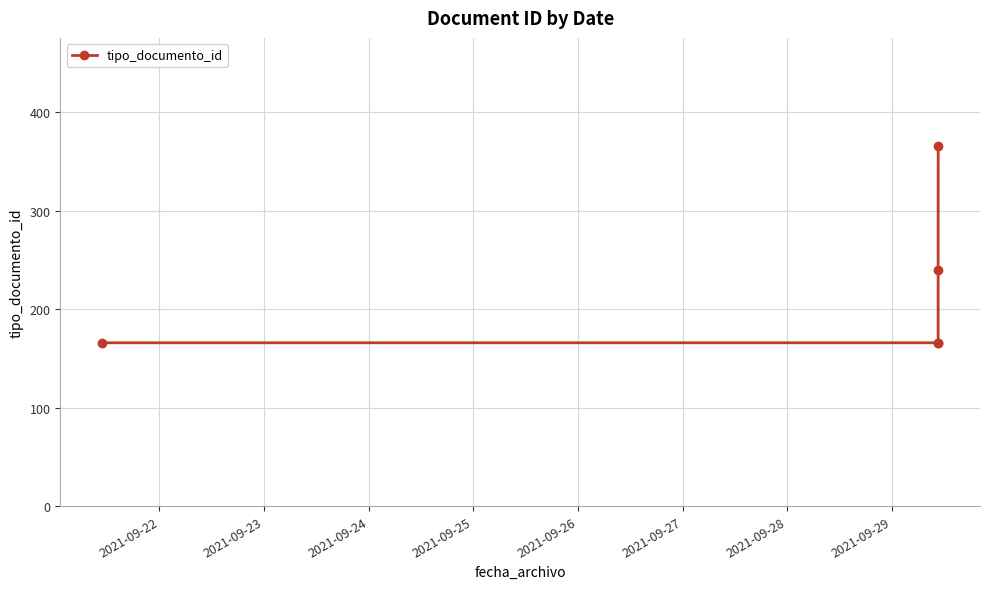

What is the smallest value displayed?

166